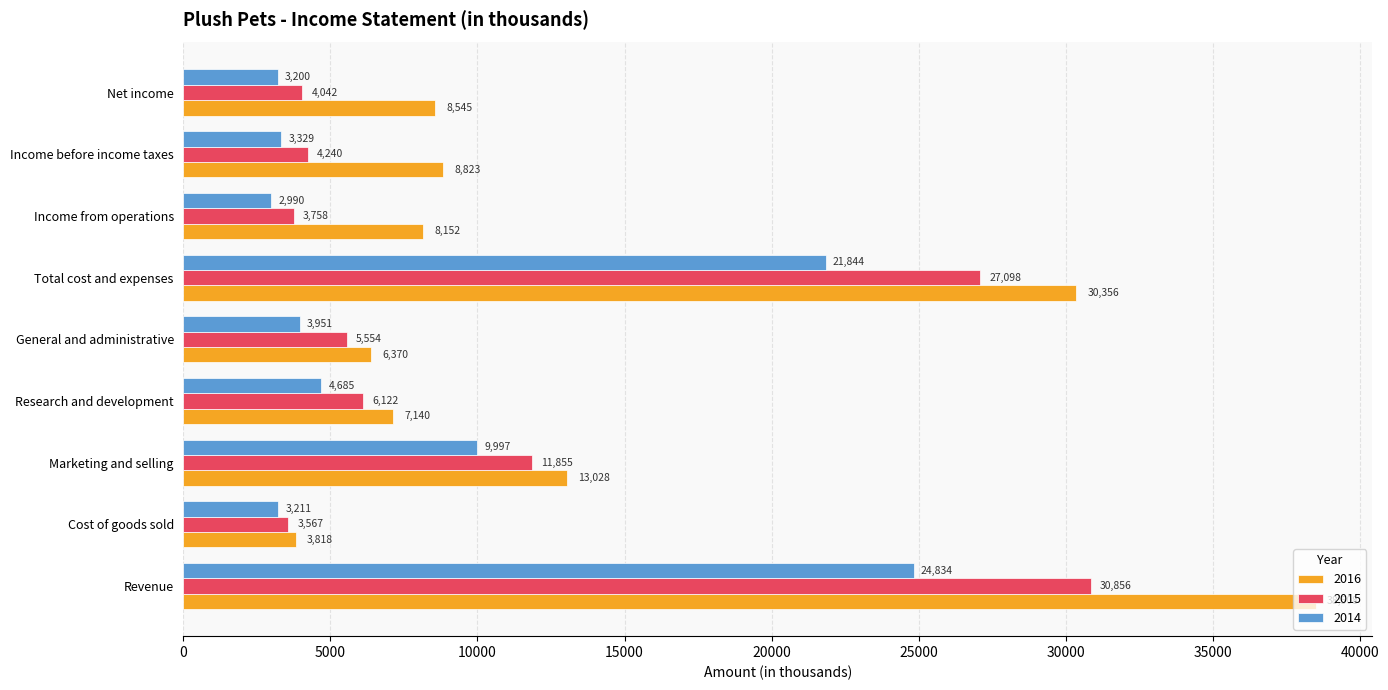

What are all the series names shown in the legend?

2016, 2015, 2014